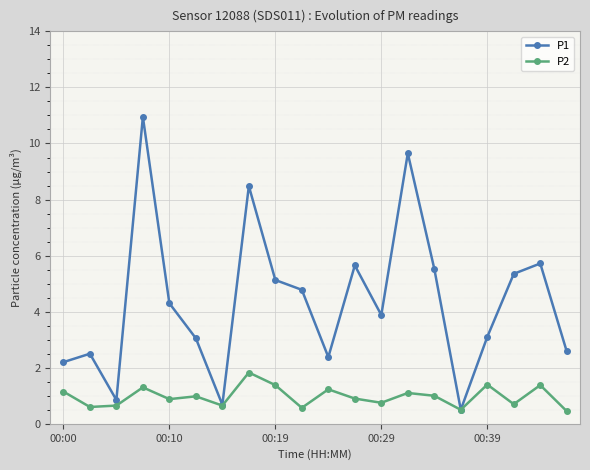

Rank the series by their average value, from lowest to highest.

P2, P1